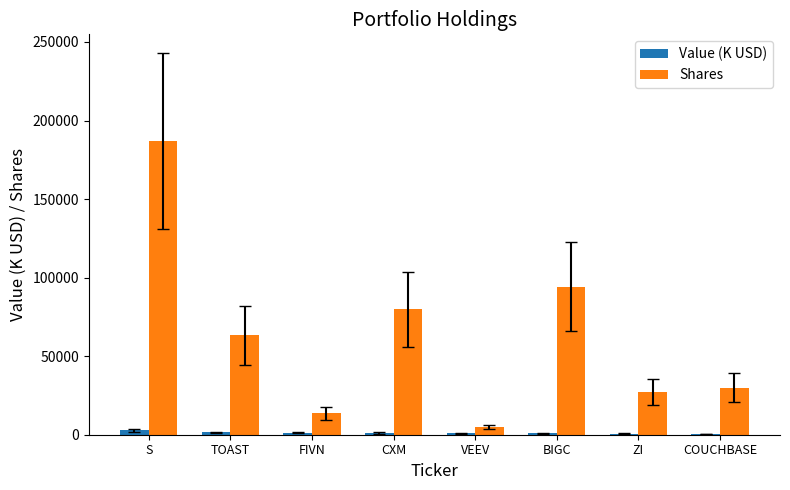

Which series has the largest total across all categories?

Shares